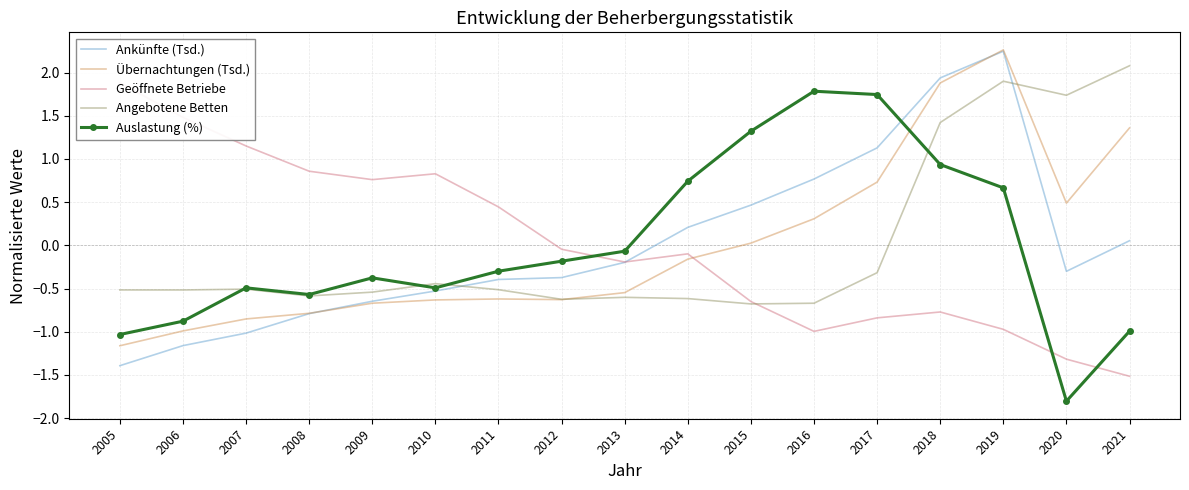

How many interior local peaks does the Auslastung (%) series have?

3